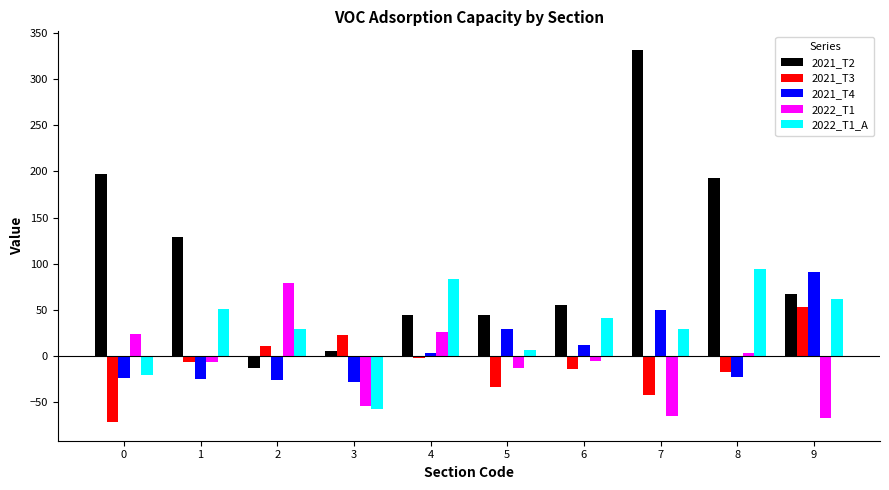

Which category has the highest value across all series?

7